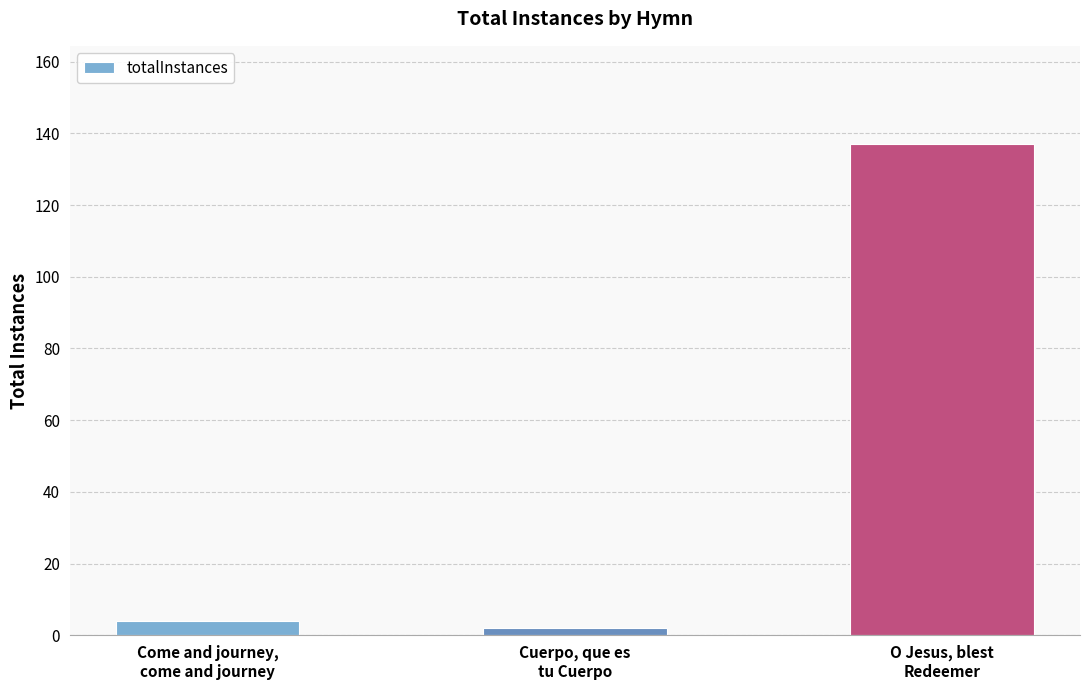

Does the chart contain stacked bars?

No